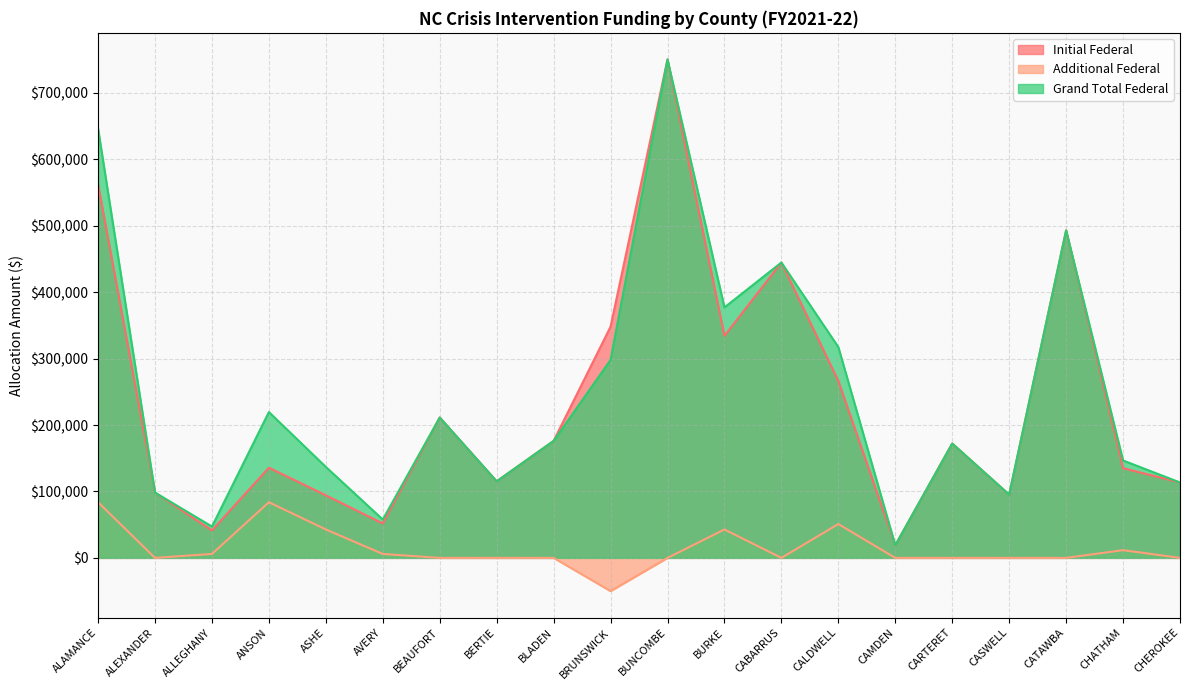

Reading left to right, what are all the values shown in this chart?

Initial Federal: 562451	98363	41265	135737	94181	51794	211303	115269	176105	348049	750344	334276	444637	266388	19024	172160	95209	493045	134997	113520
Additional Federal: 83785	0	5944	83785	42785	5944	0	0	0	-50000	0	42785	0	50985	0	0	0	0	11625	0
Grand Total Federal: 646236	98363	47209	219522	136966	57738	211303	115269	176105	298049	750344	377061	444637	317373	19024	172160	95209	493045	146622	113520